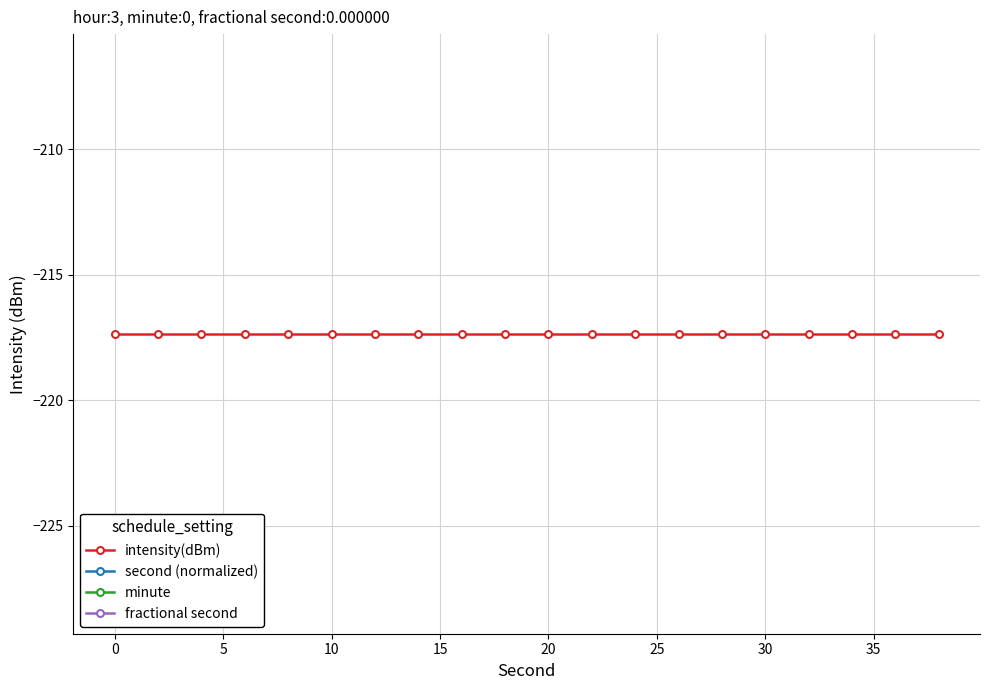

How many lines are shown in the chart?

4